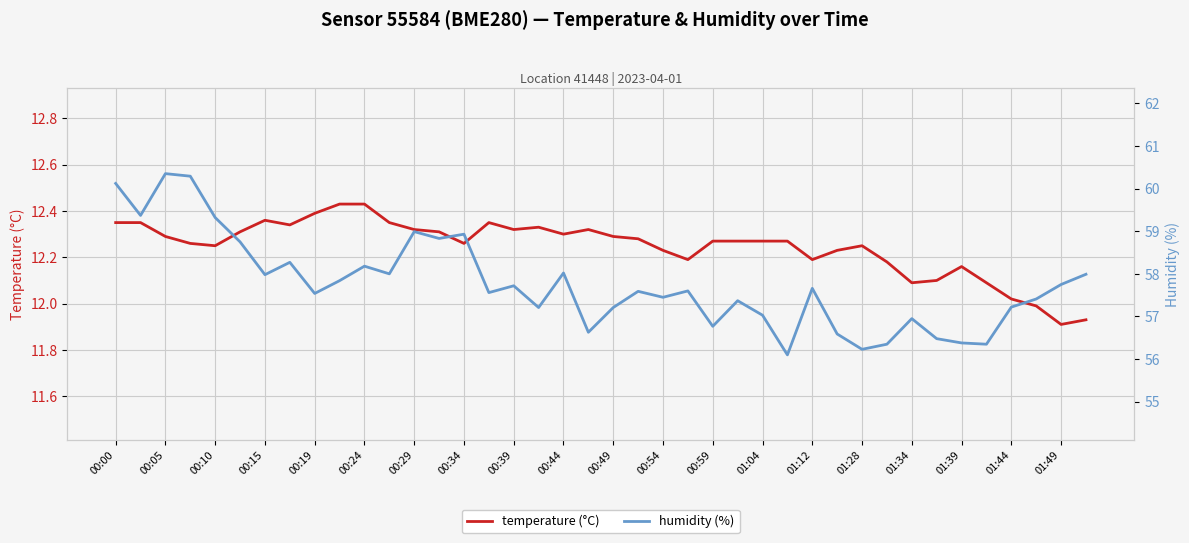

Is the value of temperature at 01:34 greater than the value of humidity at 01:28?

No